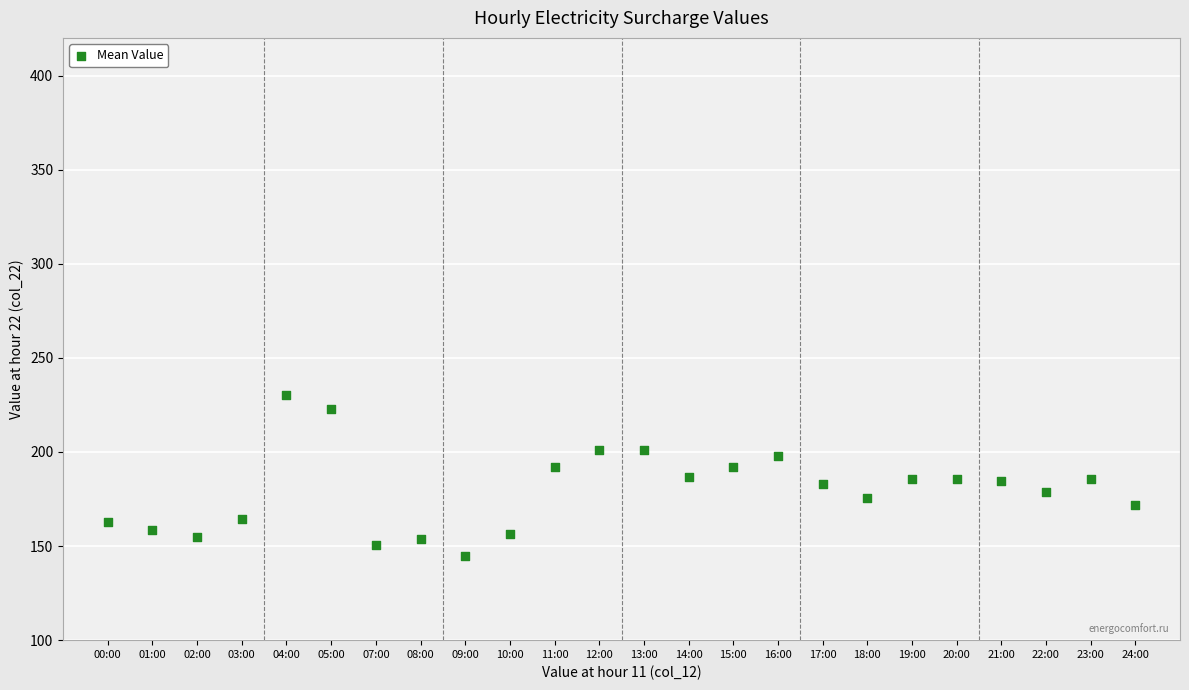

What is the range of X values (max minus min)?

23.0